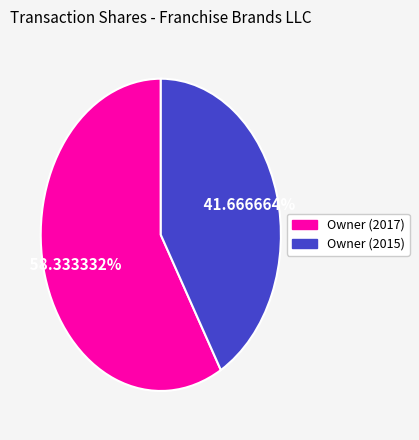

Is there any slice that represents more than half of the pie?

Yes